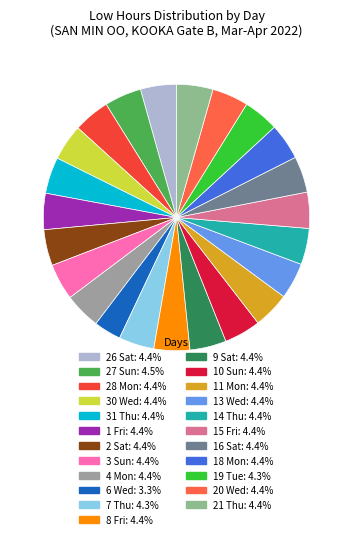

How many segments does this pie chart have?

23